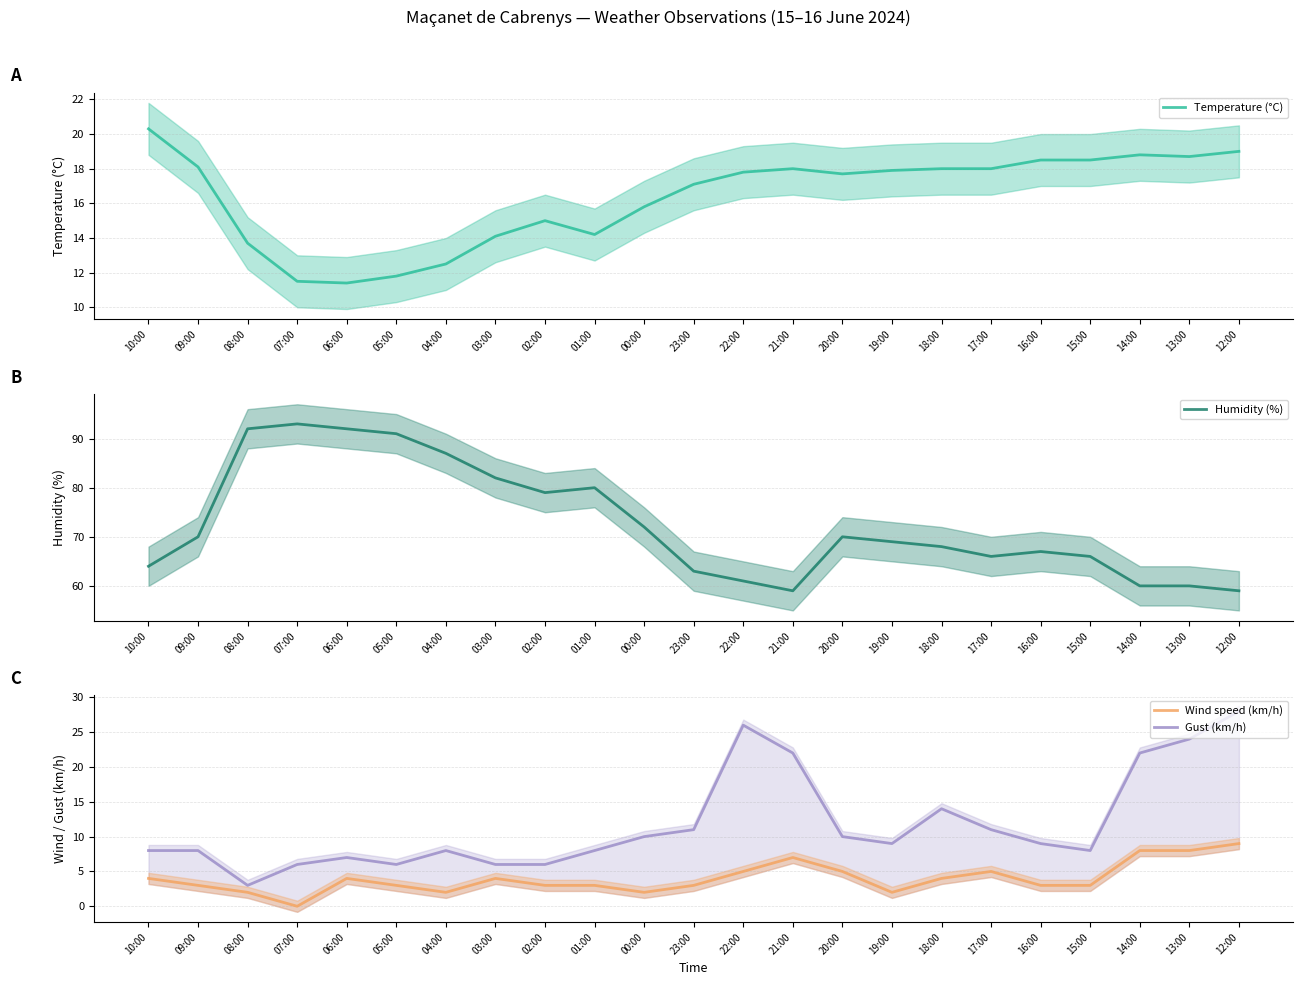

Which series has the largest range (max minus min)?

Humidity (%)